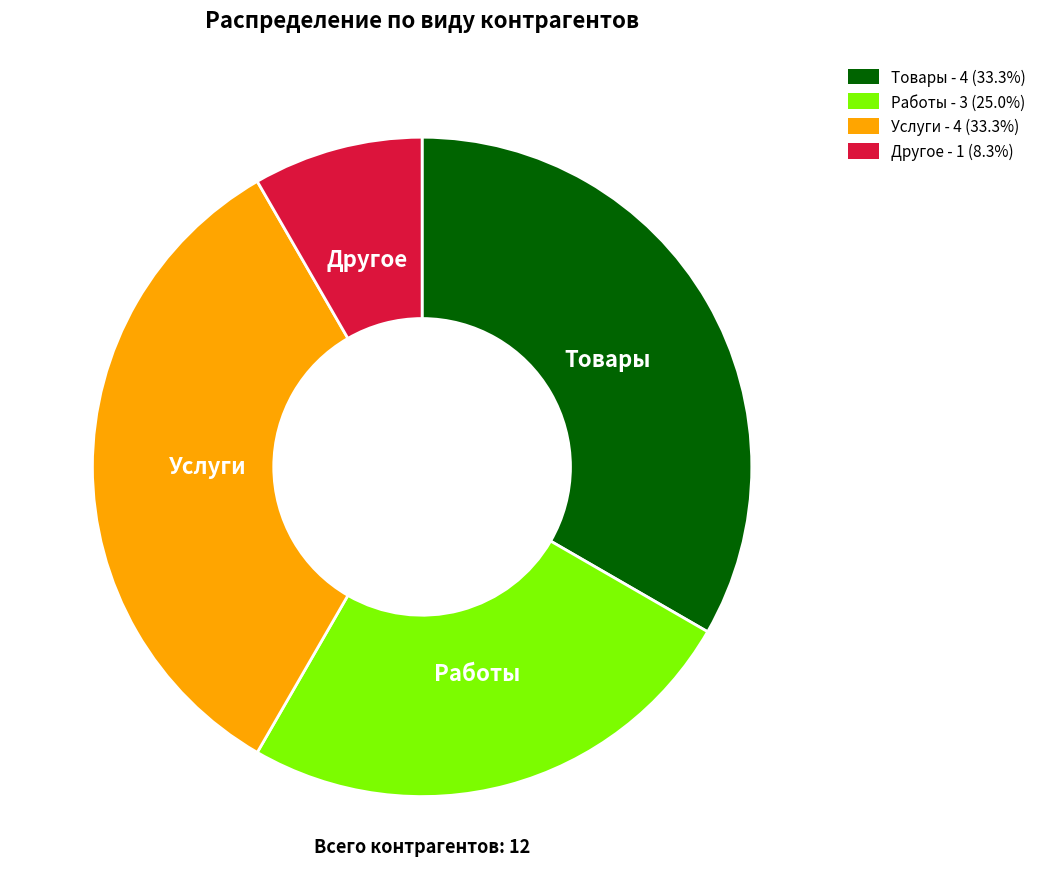

What is the ratio of the value at Товары - 4 (33.3%) to the value at Другое - 1 (8.3%)?

4.0